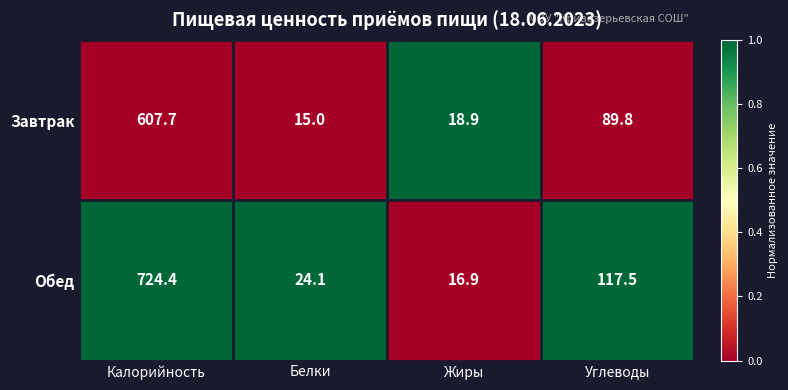

How many data points in Обед are less than 117?

2